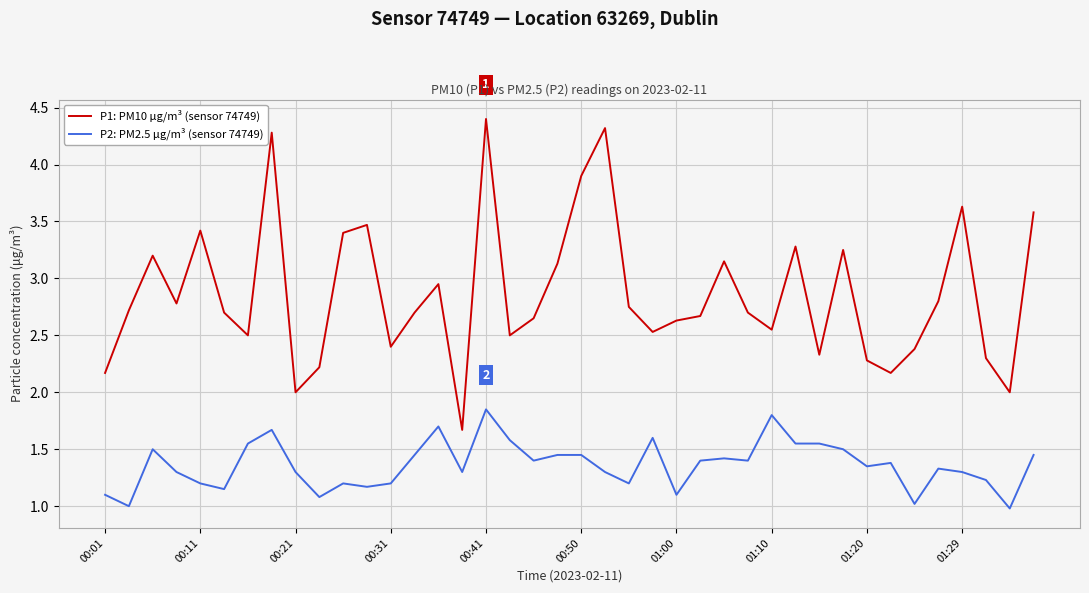

True or false: P2: PM2.5 μg/m³ (sensor 74749) and P1: PM10 μg/m³ (sensor 74749) intersect in this chart.

False